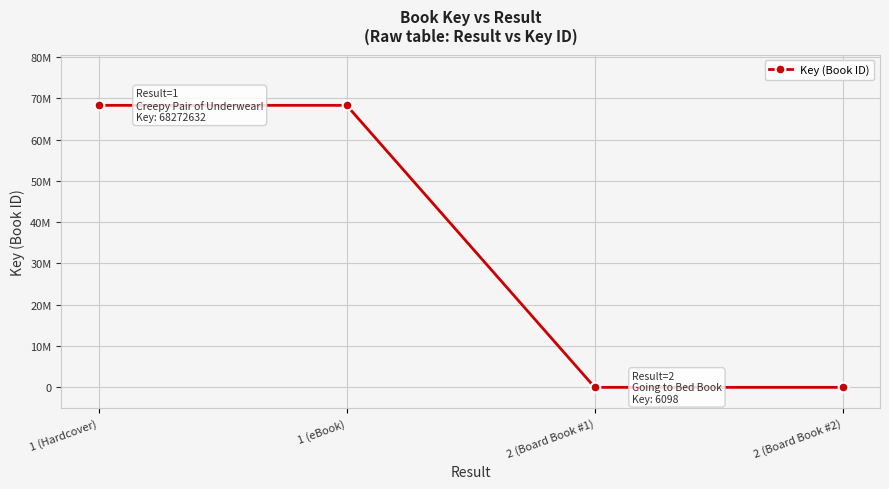

Is this an area chart (filled region under the line)?

No